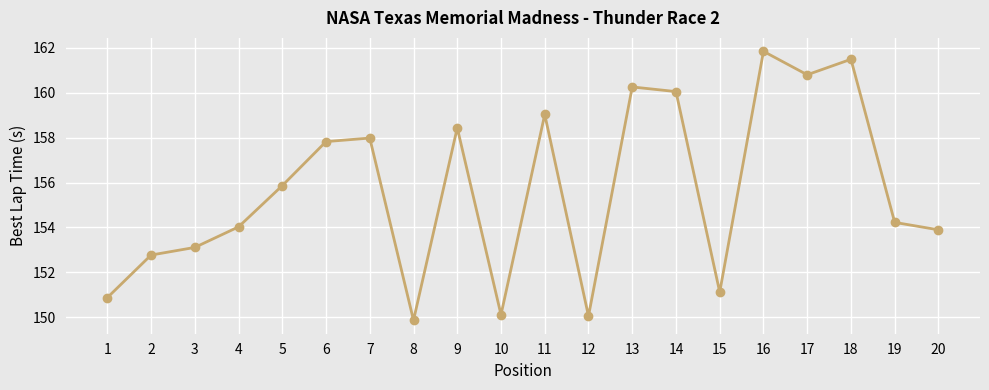

What is the value of the 8th point from the left?

149.9